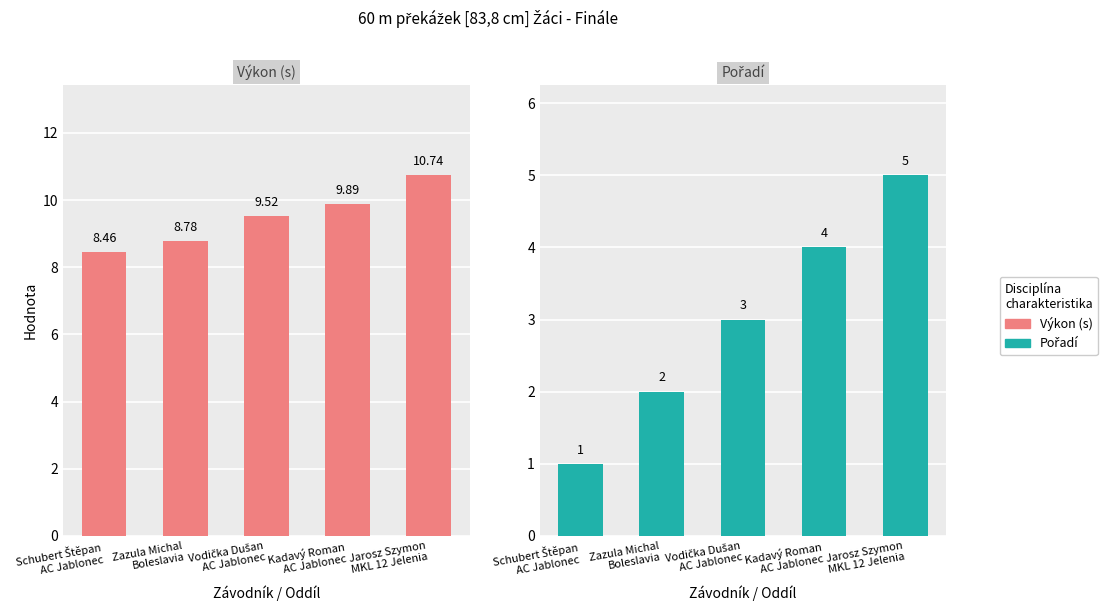

Where is Pořadí nearest to the value 3?

Vodička Dušan
AC Jablonec